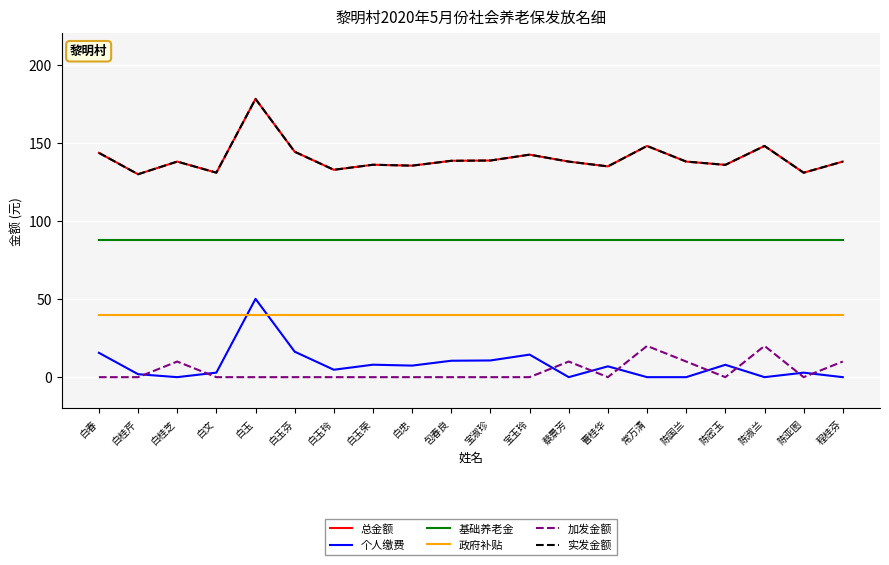

Which series has the largest total across all categories?

总金额